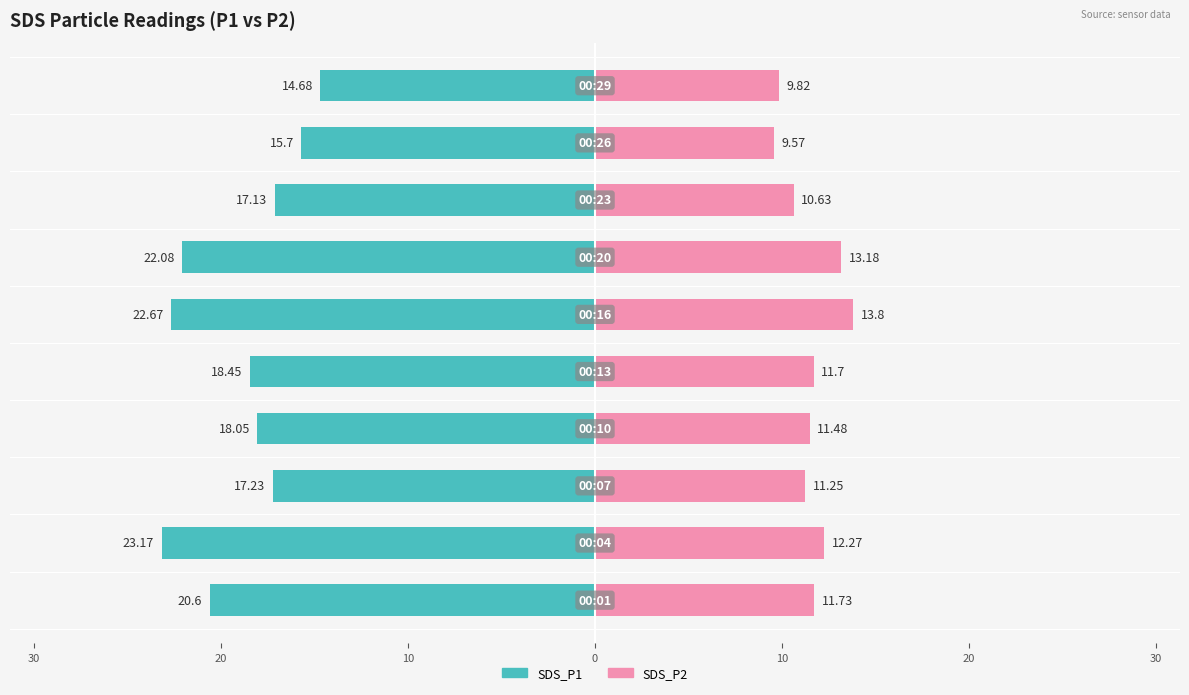

At how many categories does at least one series exceed -16?

10